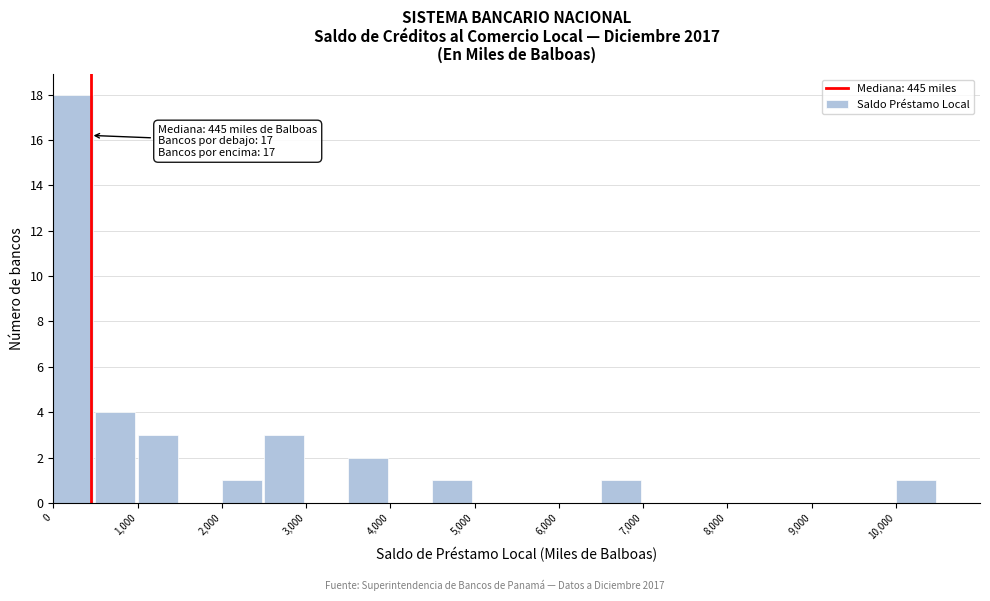

Which range on the x-axis has the tallest bar?

0 to 500